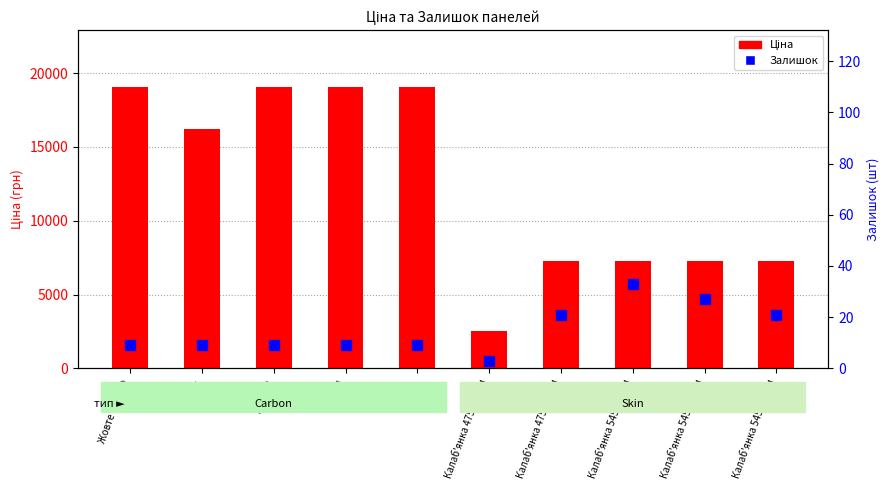

At Калаб'янка 4758 18мм, list the series in order from largest to smallest.

Ціна, Залишок